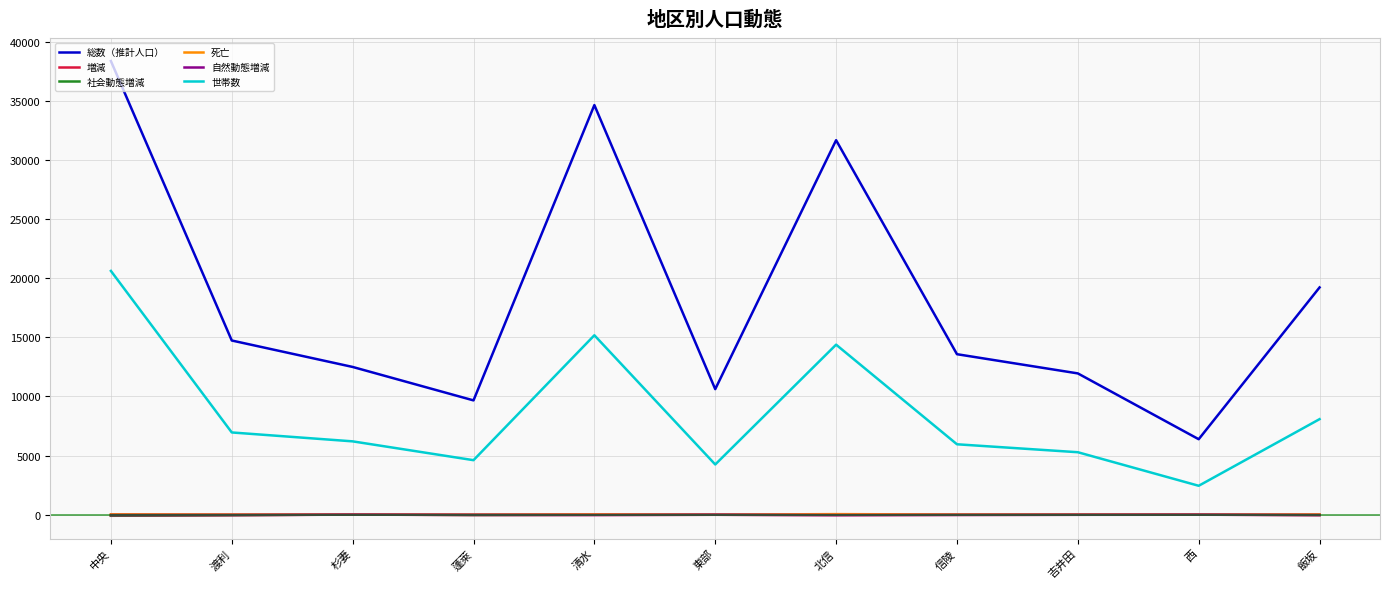

Which series changed the most between 蓬萊 and 北信?

総数（推計人口）